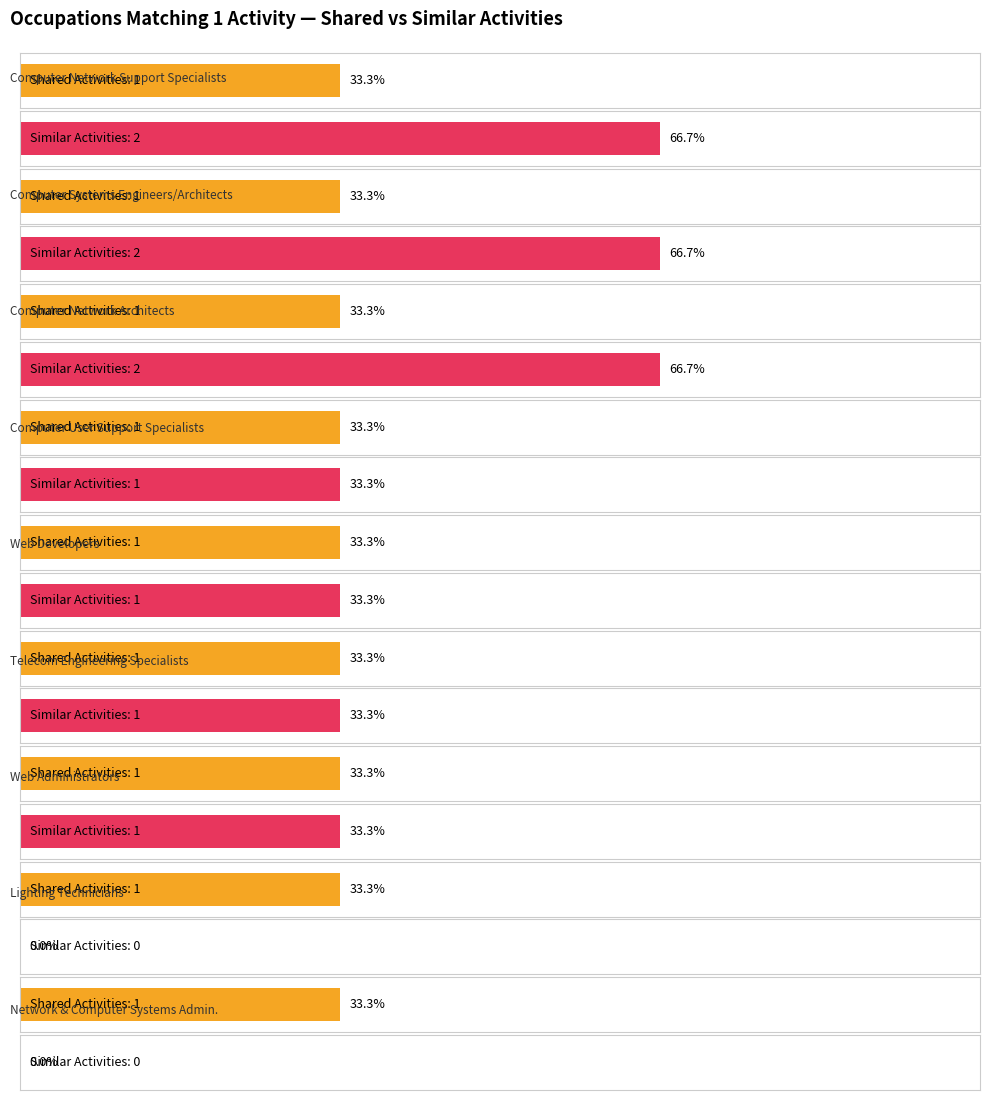

What position from the right is Computer Network Support Specialists?

9